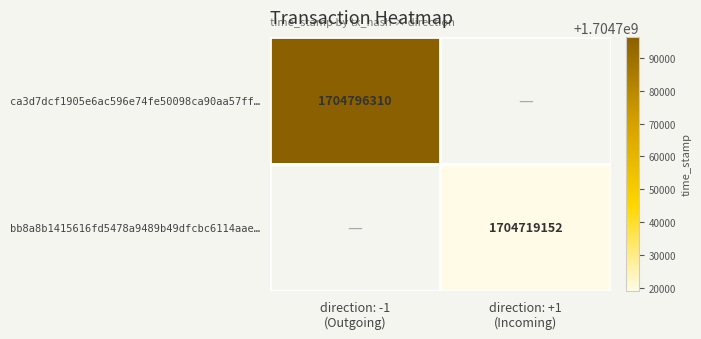

At which category does the chart reach its minimum across all series?

direction: +1
(Incoming)